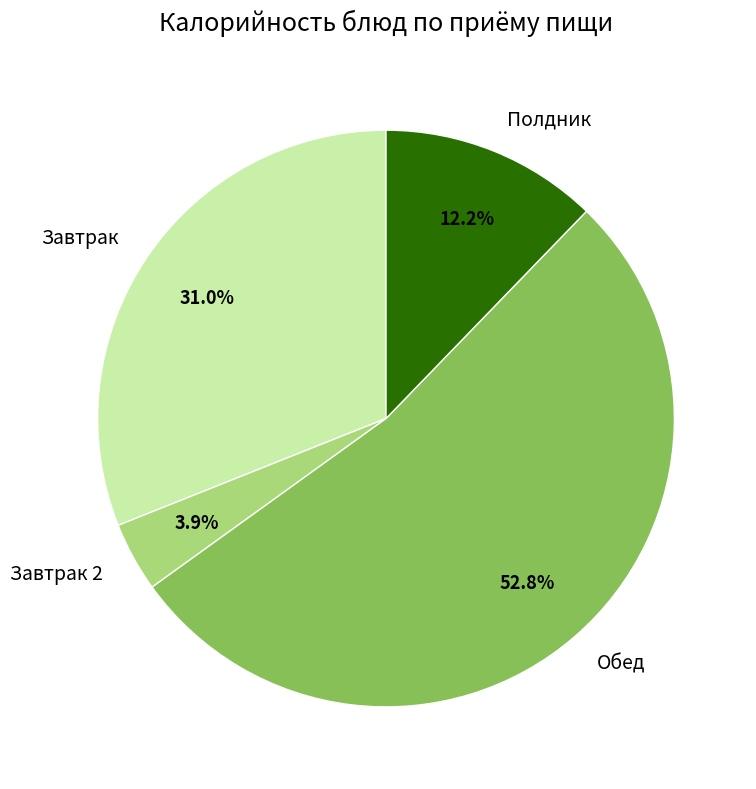

Rank the categories by value from lowest to highest.

Завтрак 2, Полдник, Завтрак, Обед